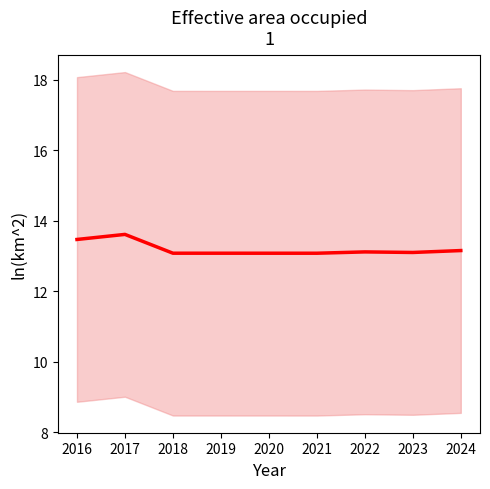

How many lines are shown in the chart?

1